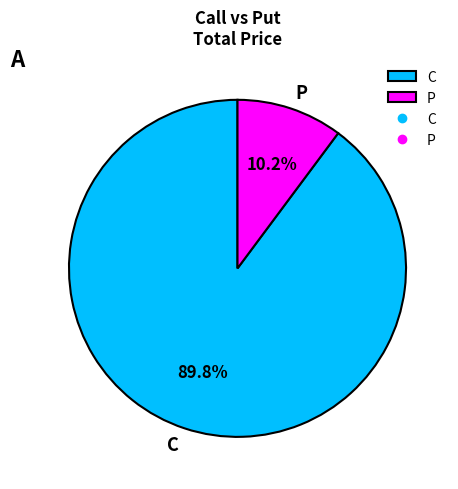

Count the number of slices in the pie.

2